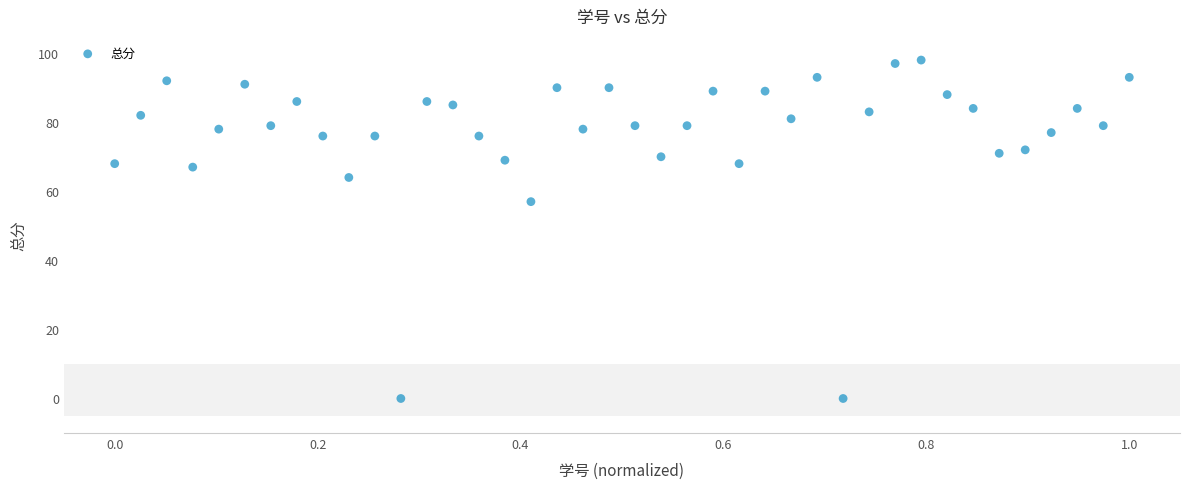

What is the range of Y values (max minus min)?

98